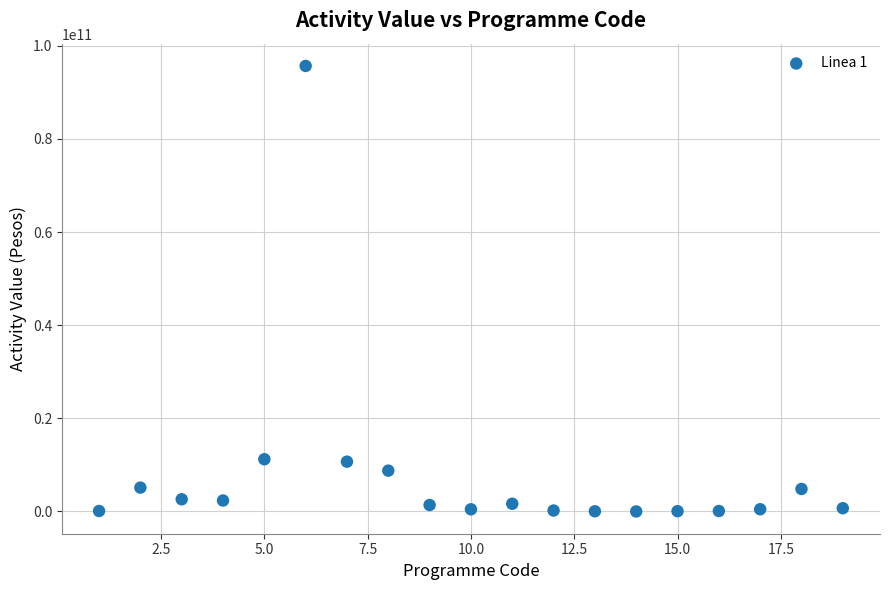

What is the range of X values (max minus min)?

18.0